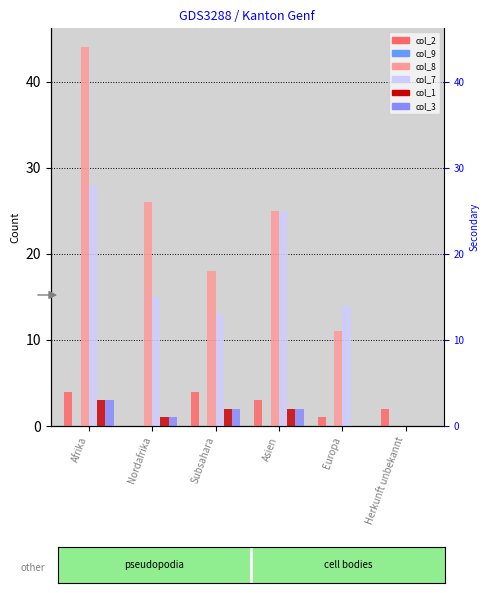

What is the label of the 2nd bar from the right?

Europa